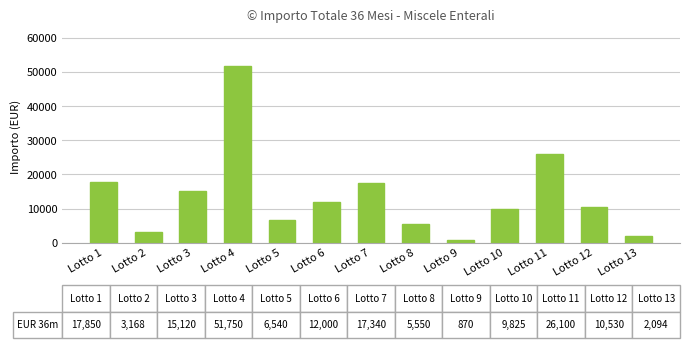

List the labels in order of value, smallest first.

Lotto 9, Lotto 13, Lotto 2, Lotto 8, Lotto 5, Lotto 10, Lotto 12, Lotto 6, Lotto 3, Lotto 7, Lotto 1, Lotto 11, Lotto 4